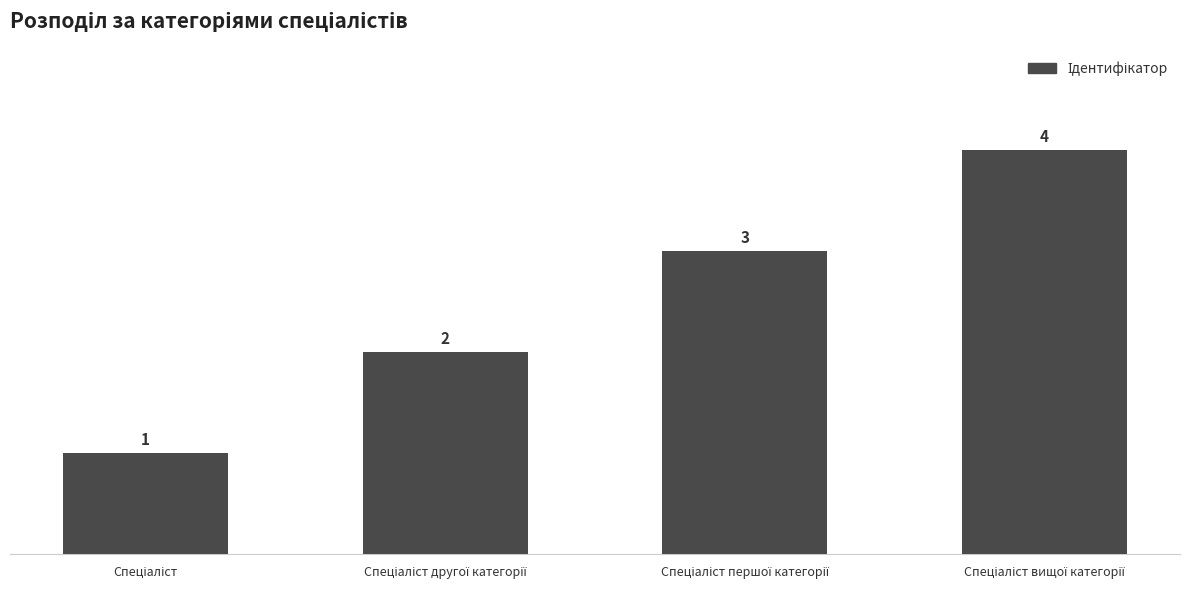

What is the value of the 3rd bar from the left?

3